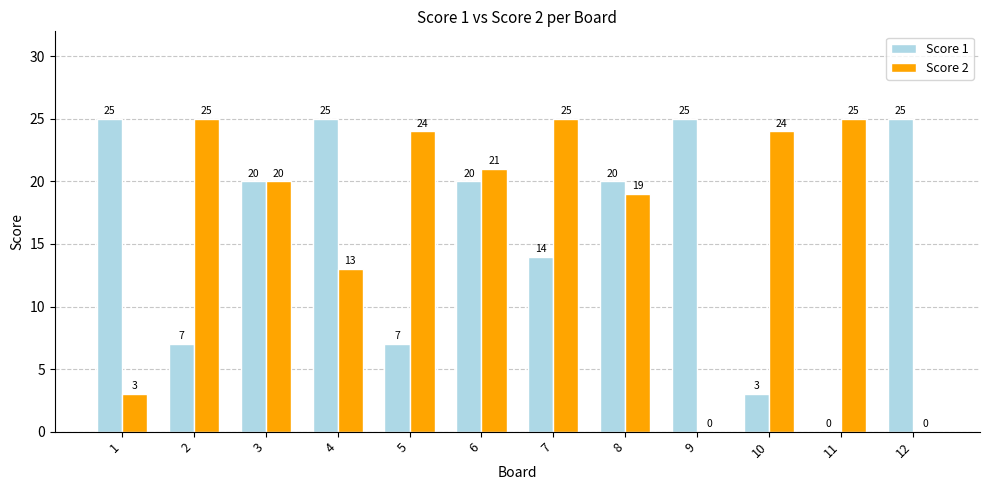

At which category is the sum across all series the highest?

6